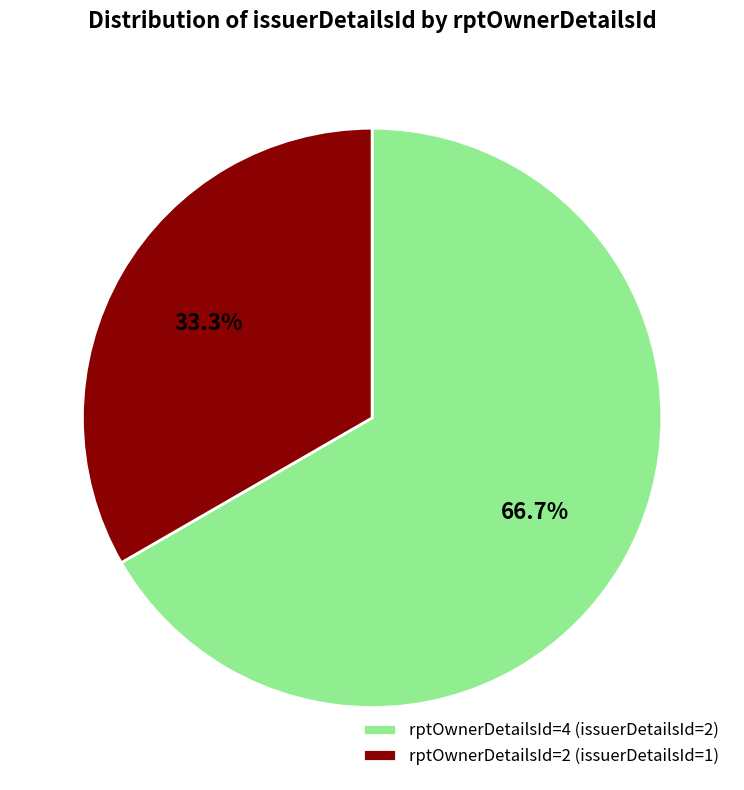

Approximately how many times larger is the value at rptOwnerDetailsId=2 (issuerDetailsId=1) compared to rptOwnerDetailsId=4 (issuerDetailsId=2)?

0.5